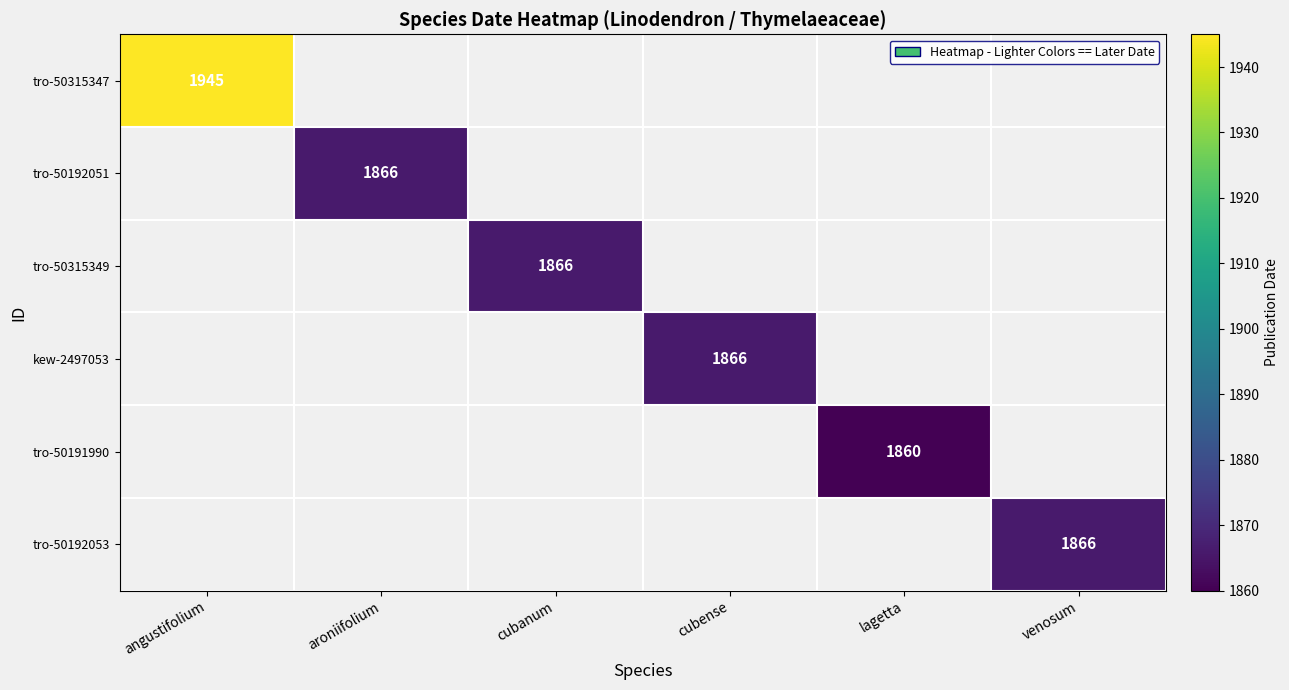

Count the number of data series in this chart.

6